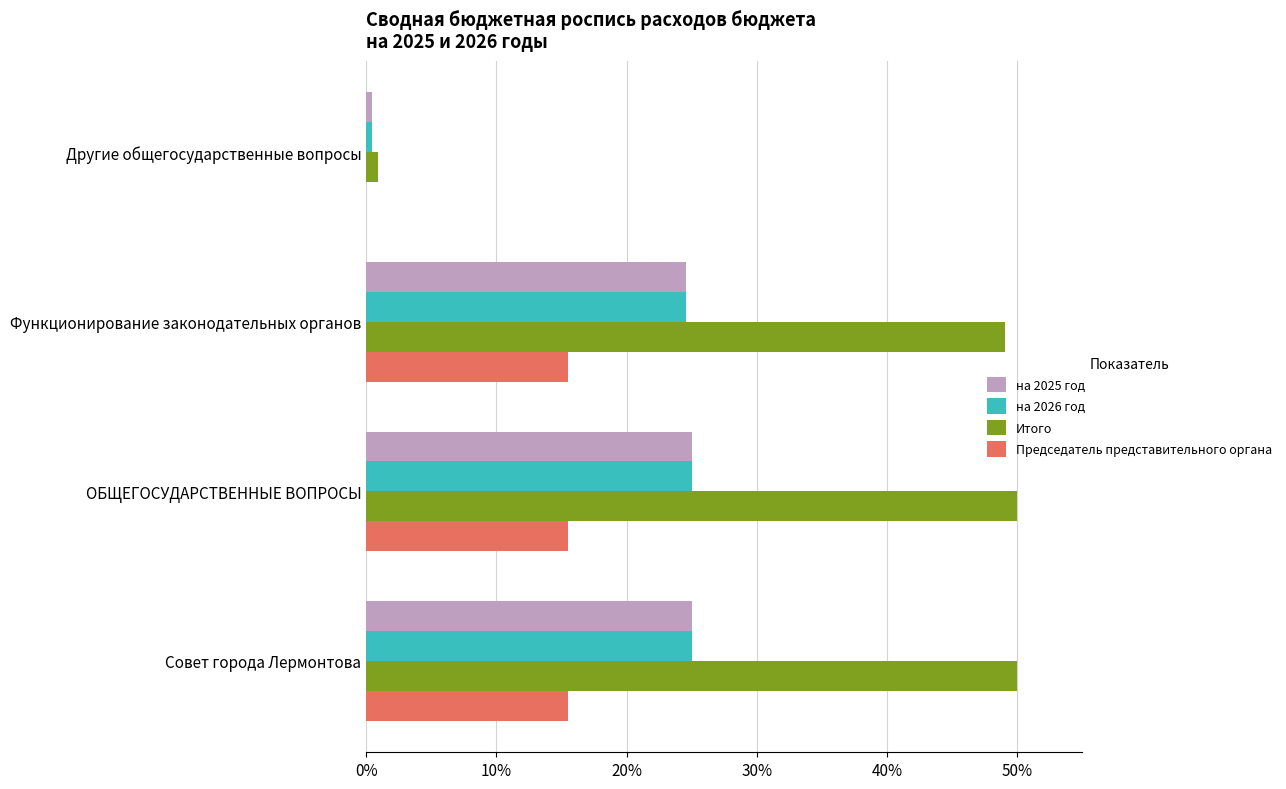

What value does the Председатель представительного органа series have at Совет города Лермонтова?

15.5